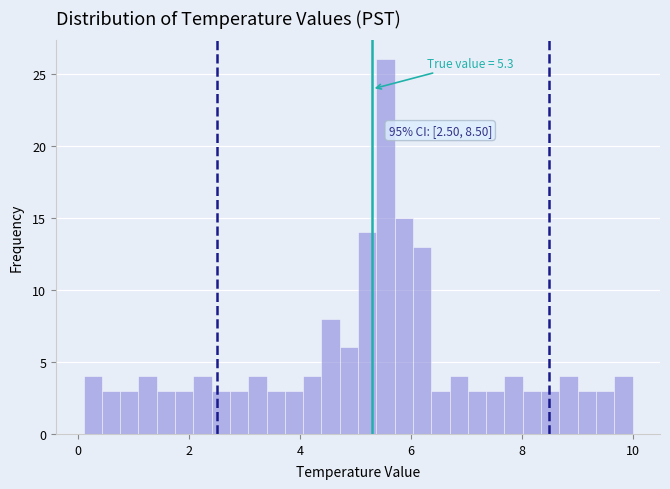

Around what value on the x-axis is the tallest bar? Give the approximate position of its centre, as read against the axis.

5.6